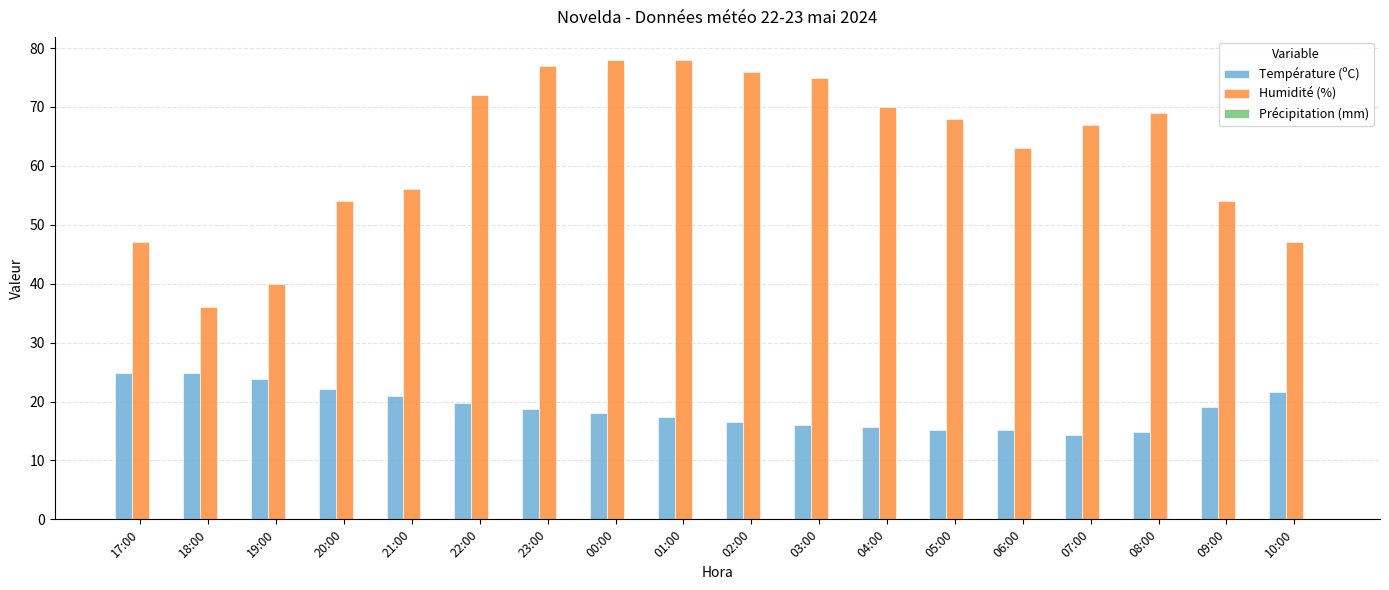

What is the maximum value for Température (ºC)?

24.9